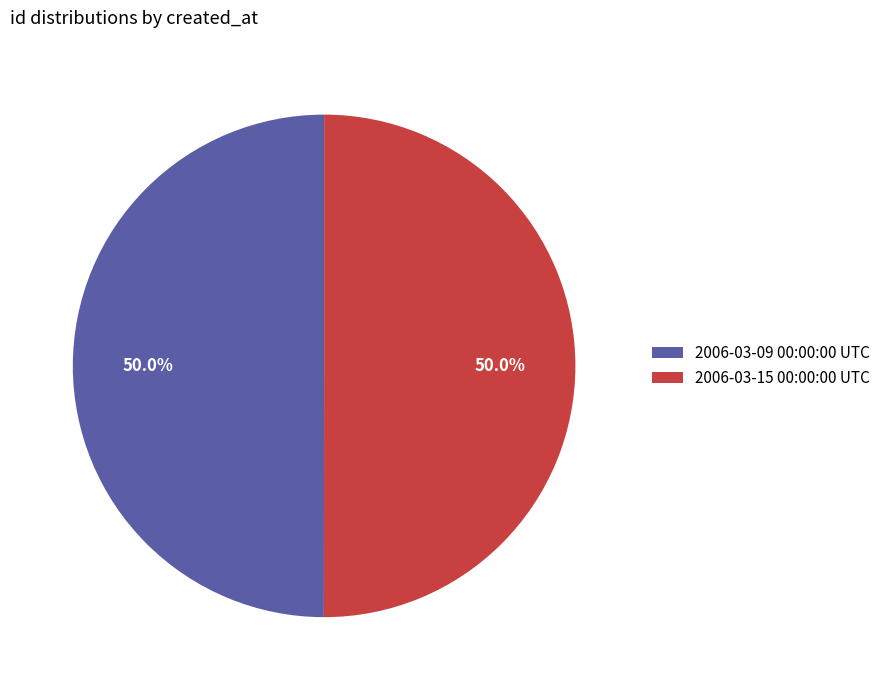

Do 2006-03-15 00:00:00 UTC and 2006-03-09 00:00:00 UTC together represent more than half of the pie?

Yes